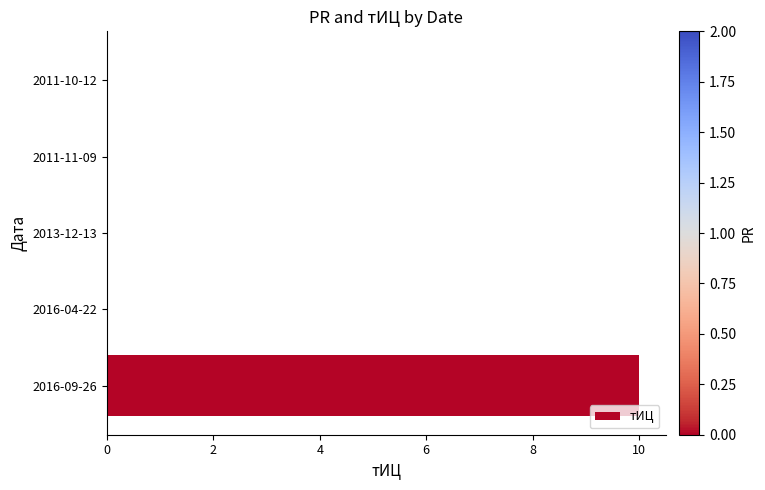

Count the number of categories in the chart.

5